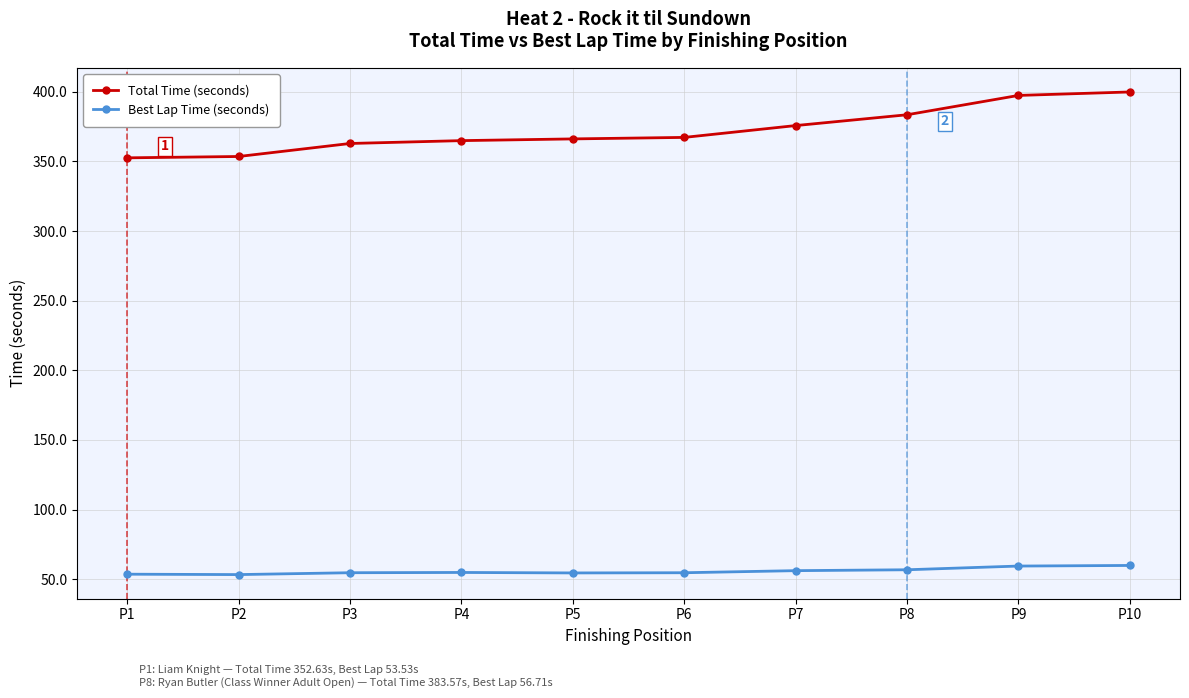

What is the total value across all series at P4?

419.8